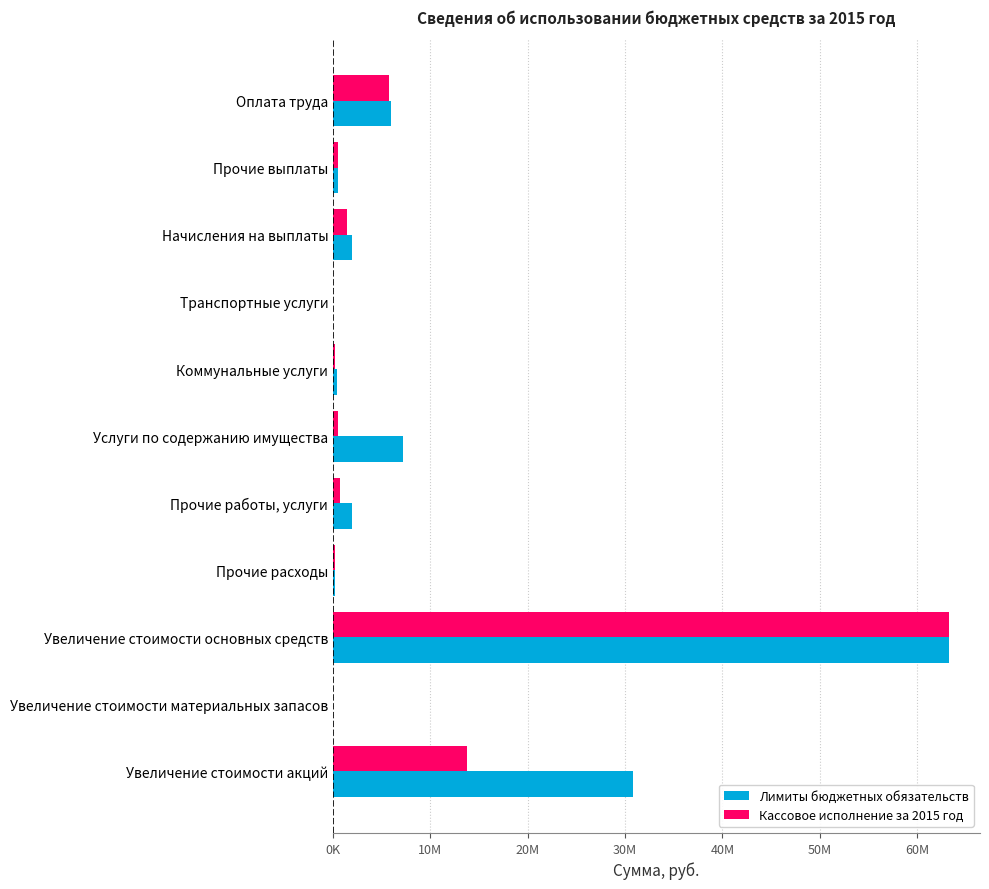

What are all the series names shown in the legend?

Лимиты бюджетных обязательств, Кассовое исполнение за 2015 год